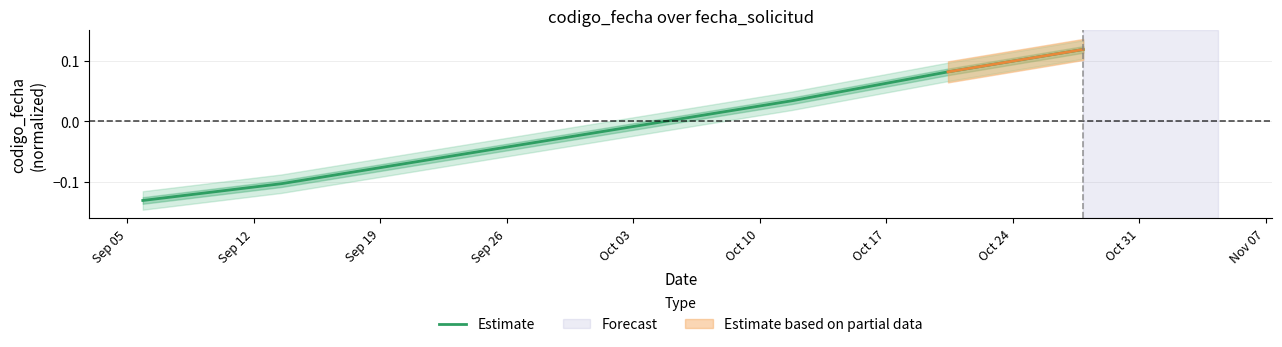

Does the chart have visible grid lines?

Yes